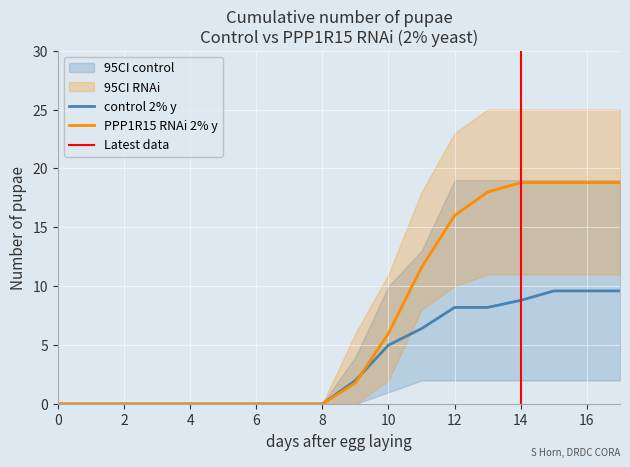

What is the difference between the highest and lowest values at 15?

9.2